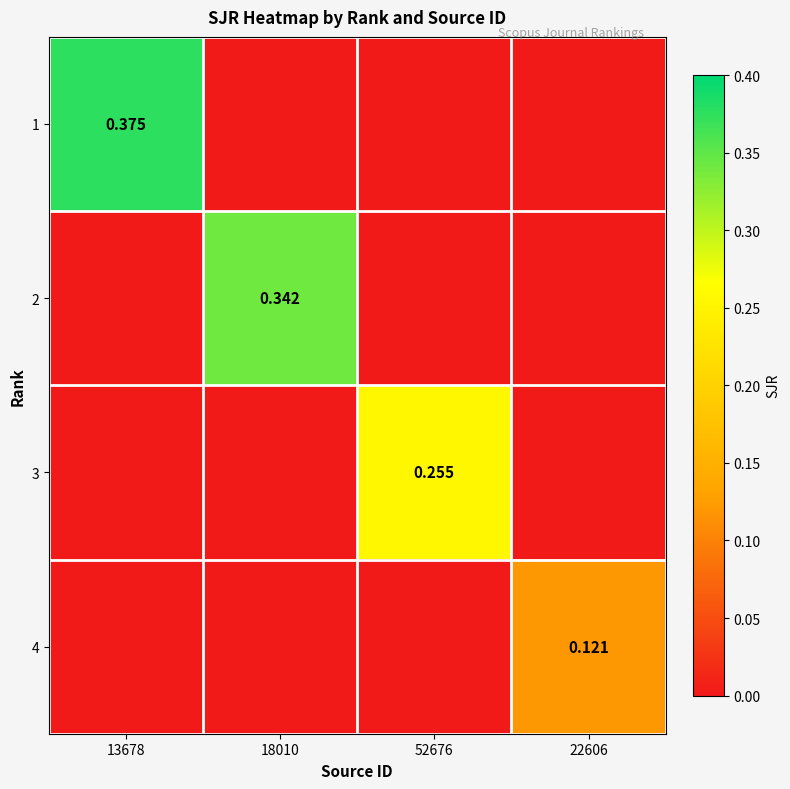

How many positive values does the 4 series have?

1